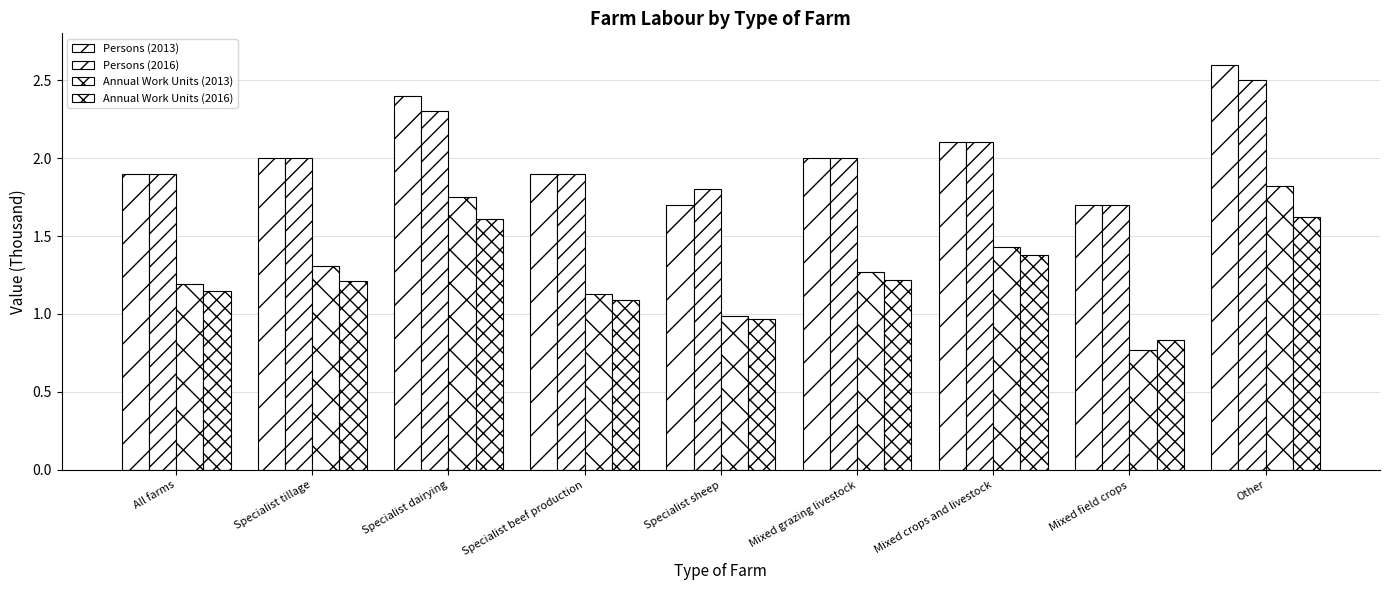

How many groups of bars are there?

9